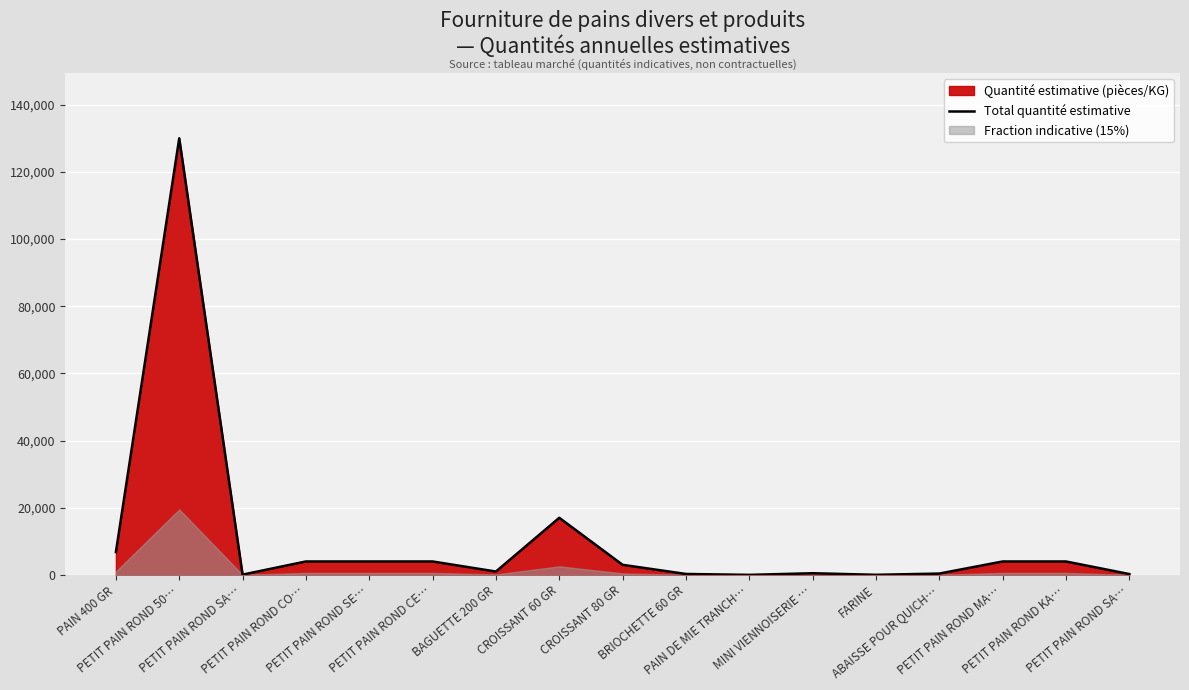

What is the label of the 10th point from the right?

CROISSANT 60 GR